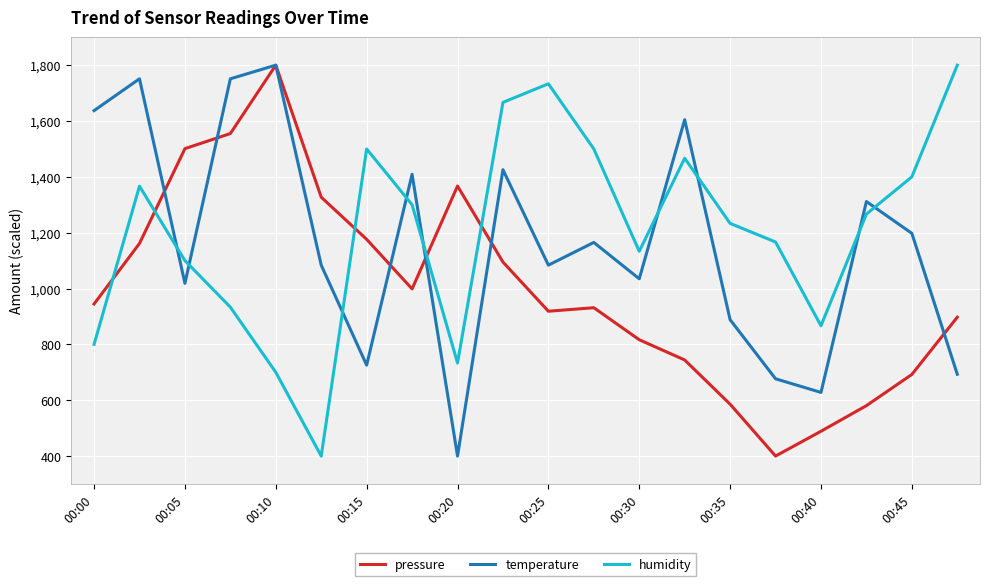

After their last crossing, which series has the higher values: humidity or temperature?

humidity